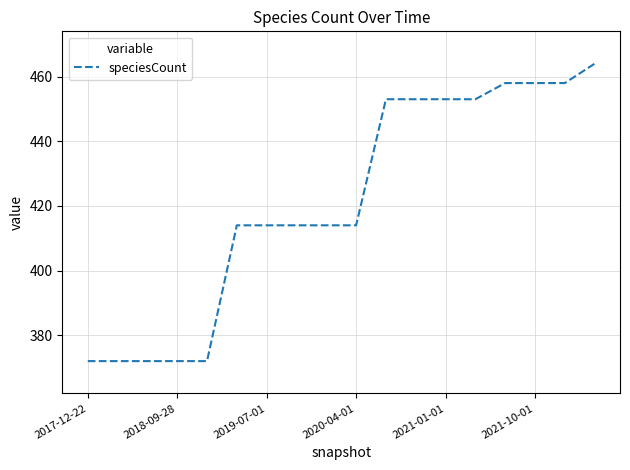

What is the difference between the maximum and minimum values?

92